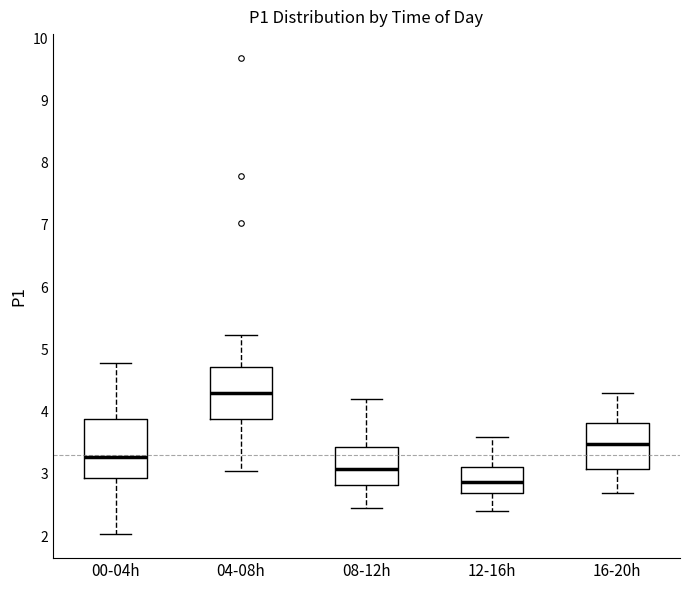

Reading left to right, transcribe this box plot: for each box, give where its median line is, the range the box spans, and where its two whiskers end, as read against the y-axis. The values are not printed on the chart, so give them approximately, as read against the axis.

00-04h: median 3.3, box 2.9 to 3.9, whiskers 2.0 to 4.8
04-08h: median 4.3, box 3.9 to 4.7, whiskers 3.1 to 5.2
08-12h: median 3.1, box 2.8 to 3.4, whiskers 2.5 to 4.2
12-16h: median 2.9, box 2.7 to 3.1, whiskers 2.4 to 3.6
16-20h: median 3.5, box 3.1 to 3.8, whiskers 2.7 to 4.3